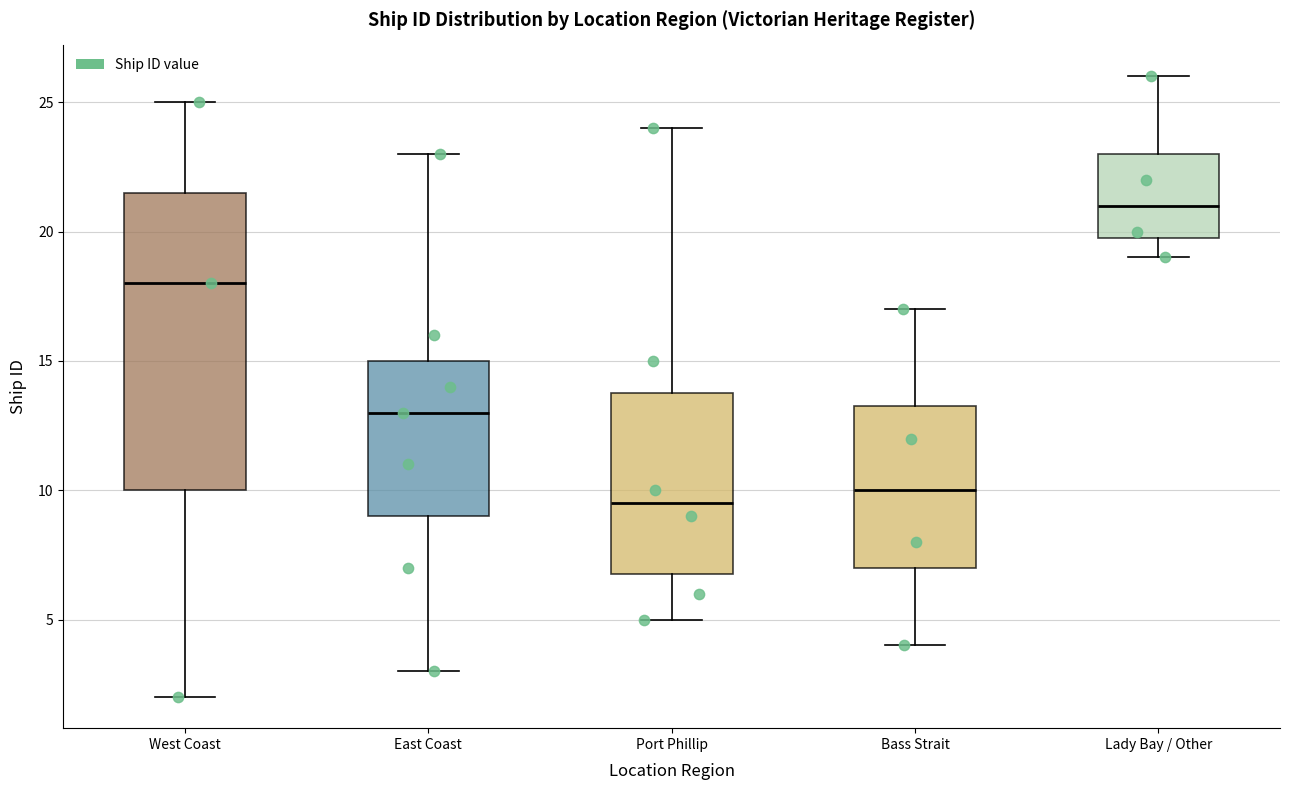

Which box is the tallest, from its lower edge to its upper edge?

West Coast